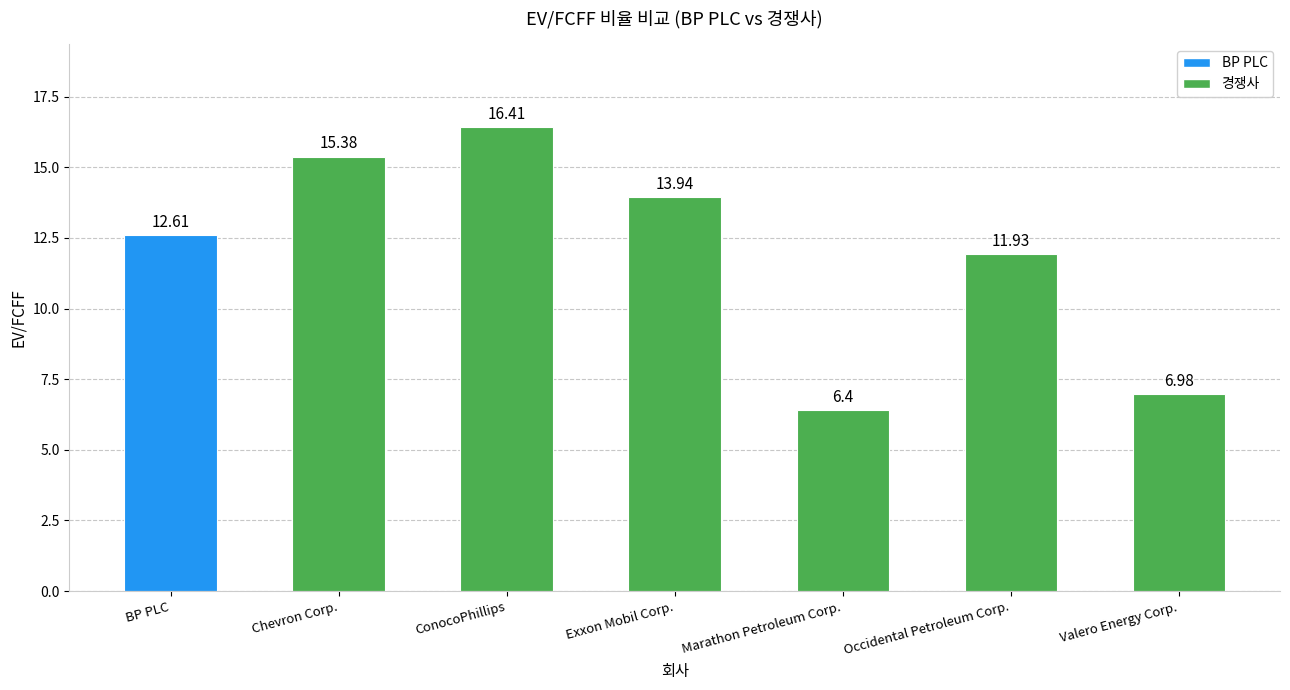

Does the chart contain stacked bars?

No